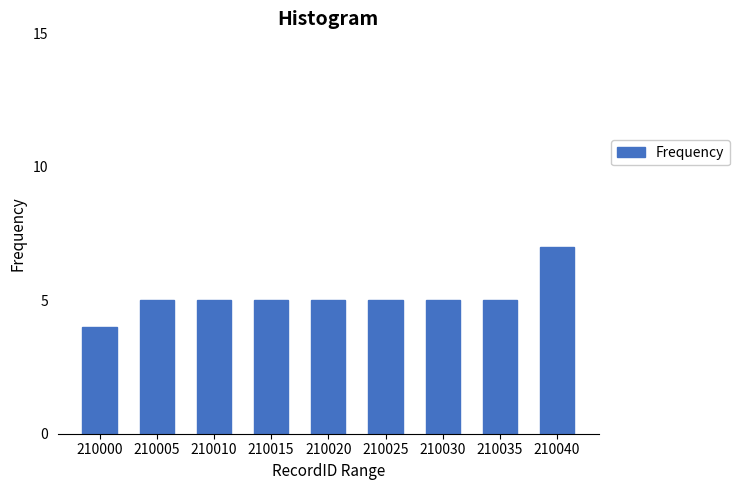

Reading left to right, what are all the values shown in this chart?

210000=4	210005=5	210010=5	210015=5	210020=5	210025=5	210030=5	210035=5	210040=7